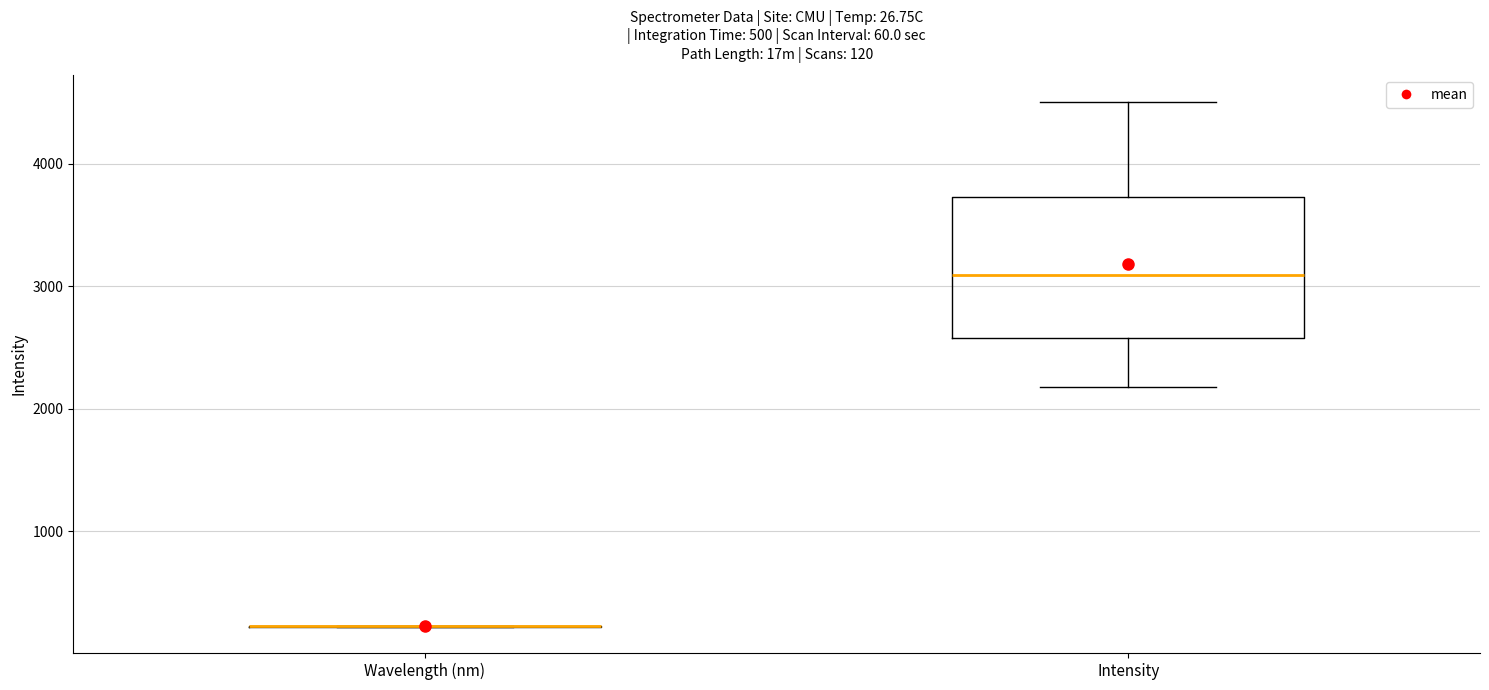

Which box is the tallest, from its lower edge to its upper edge?

Intensity